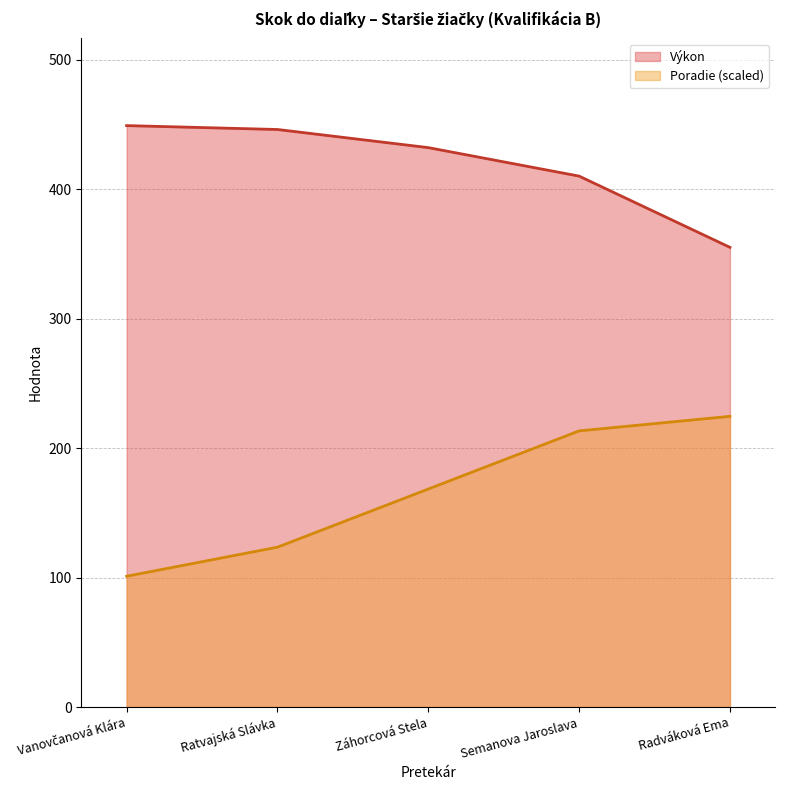

The value of Poradie at Ratvajská Slávka is 123.5. True or false?

True